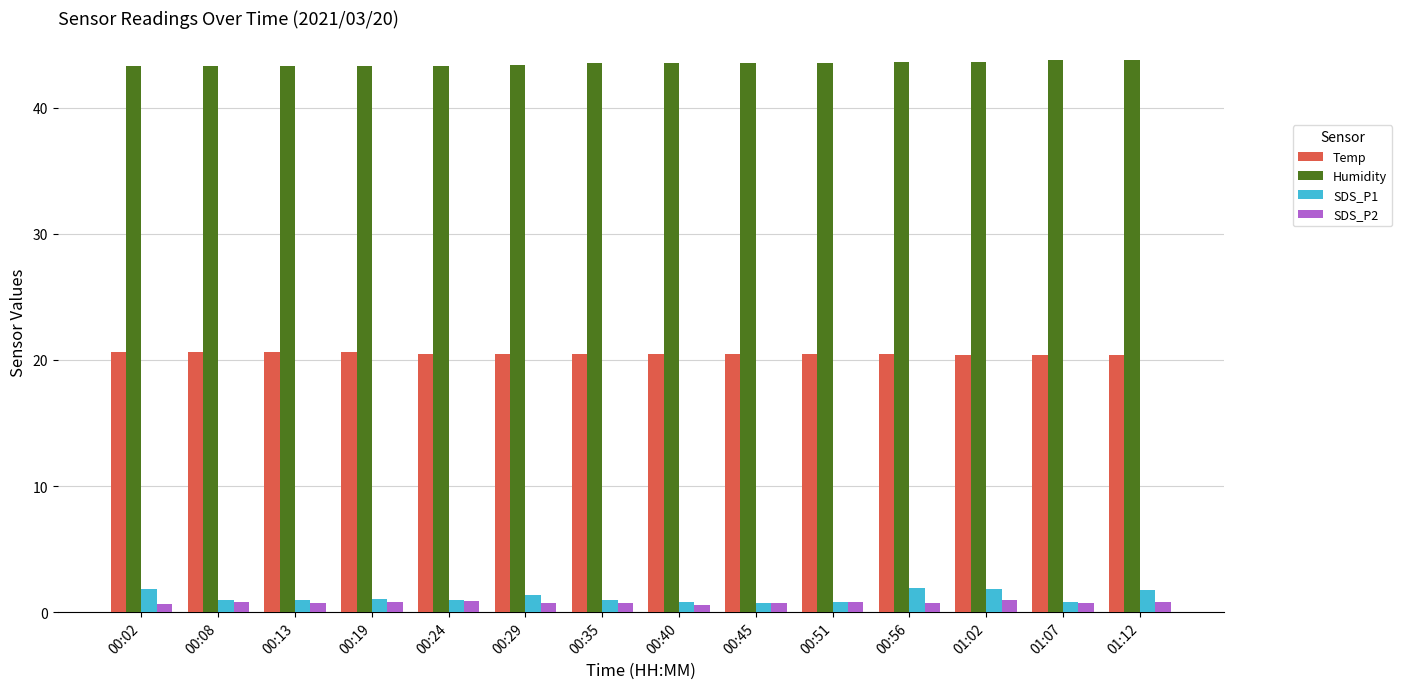

What is the spread (max minus min) of values at 01:12?

43.0